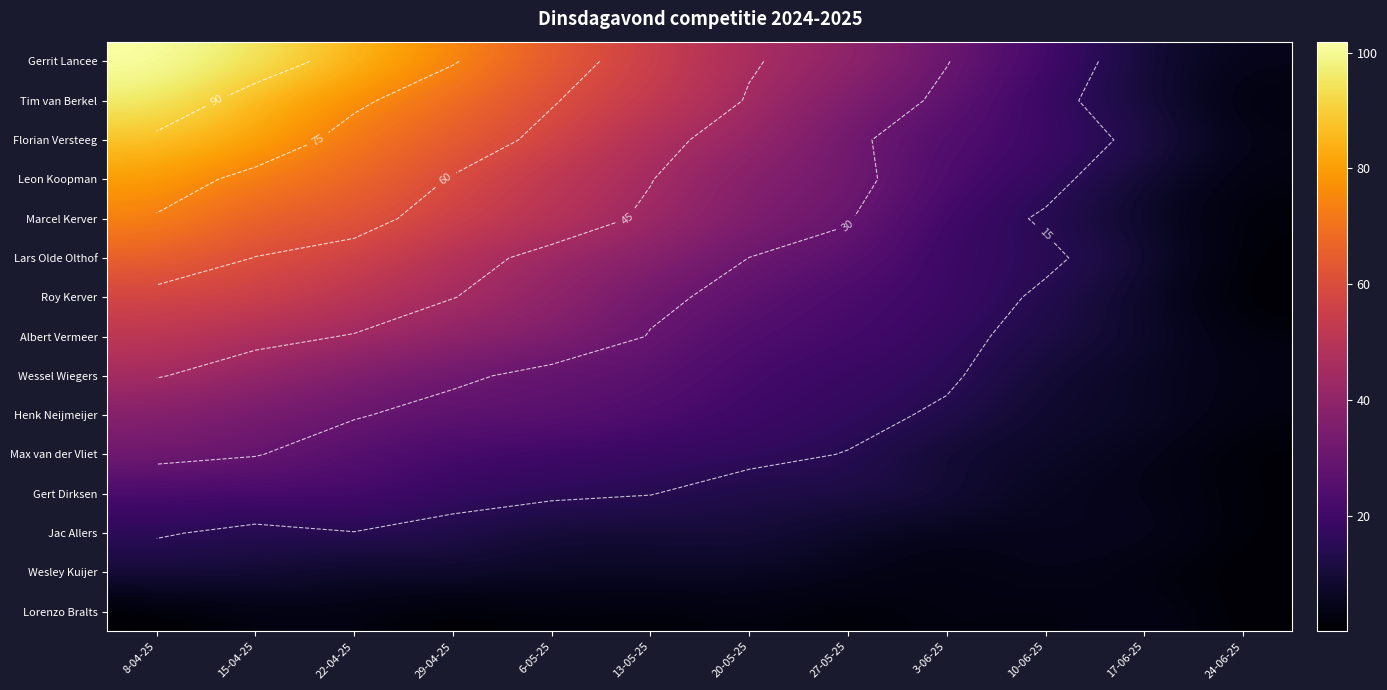

Where does the Lorenzo Bralts series first go above 2?

15-04-25